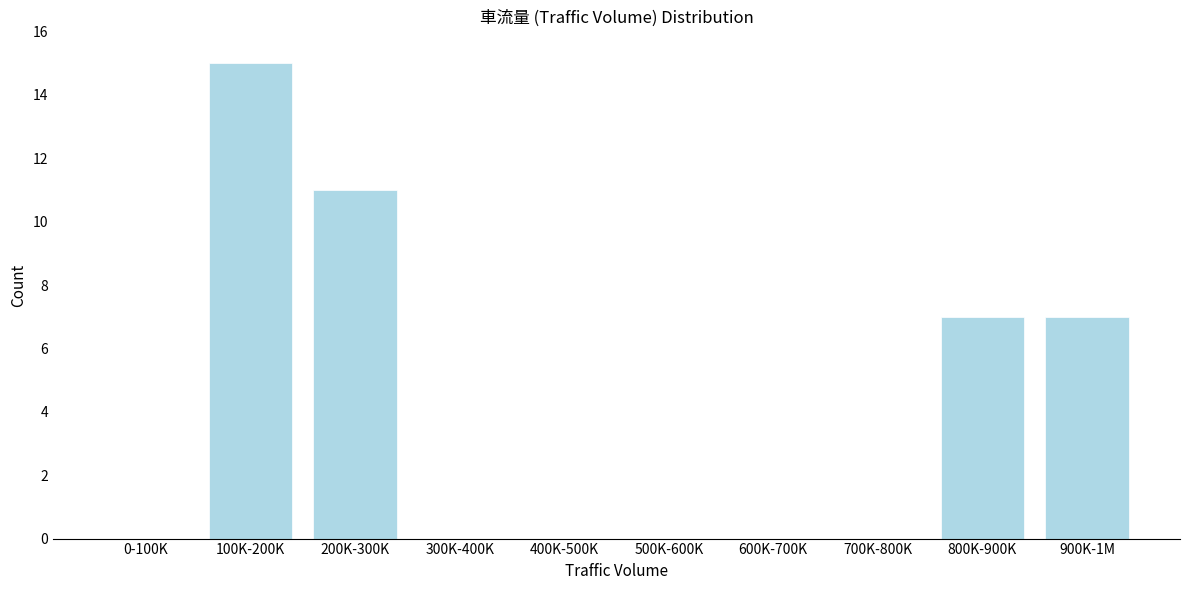

Reading left to right, extract all data points from this chart.

0-100K=0	100K-200K=15	200K-300K=11	300K-400K=0	400K-500K=0	500K-600K=0	600K-700K=0	700K-800K=0	800K-900K=7	900K-1M=7